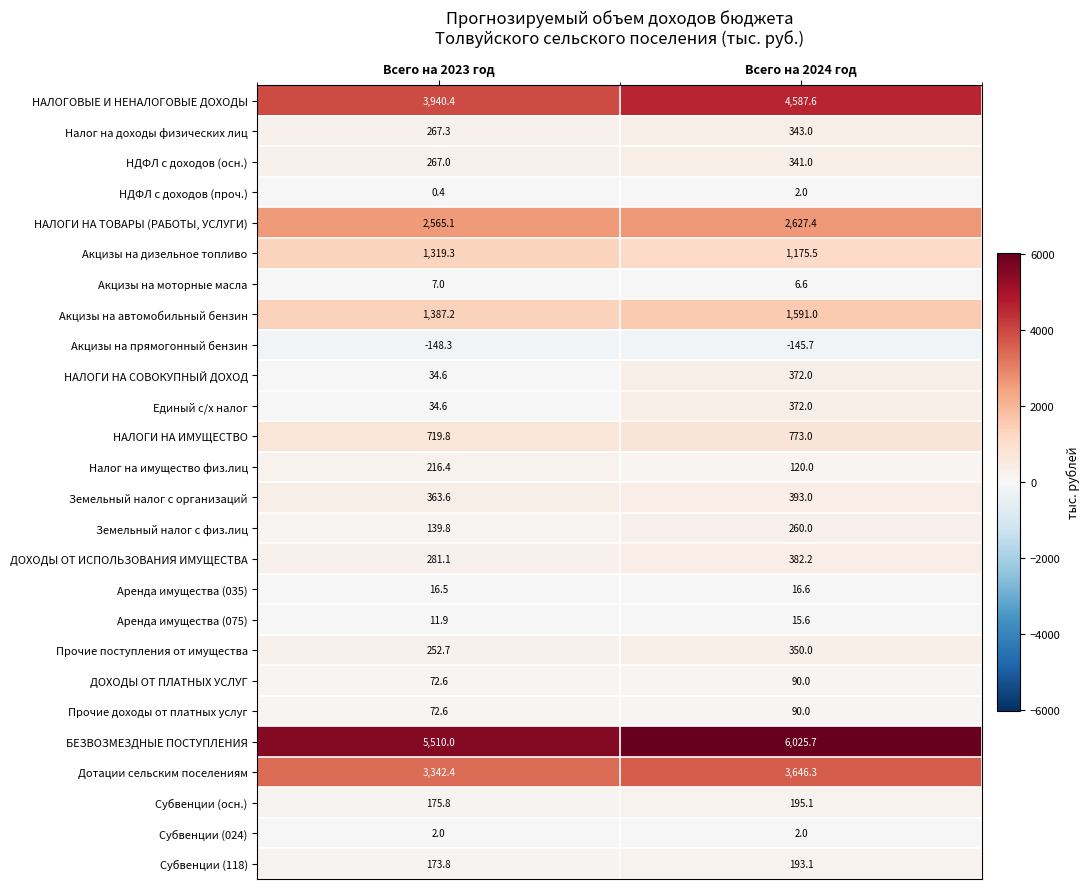

What is the greatest value displayed?

6025.7